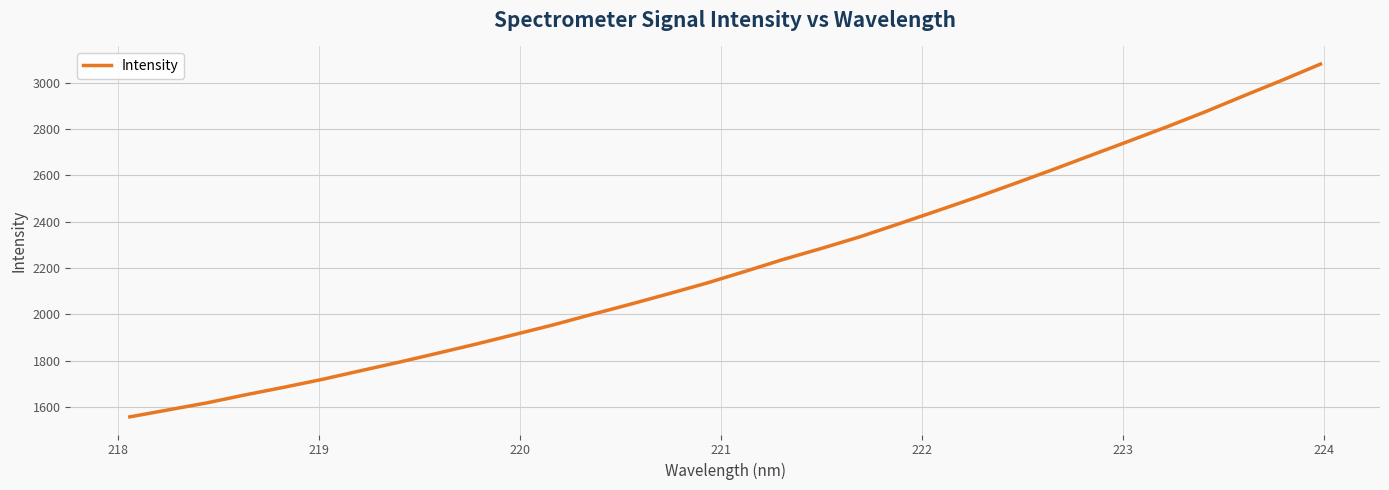

What is the difference between the maximum and minimum values?

1524.0